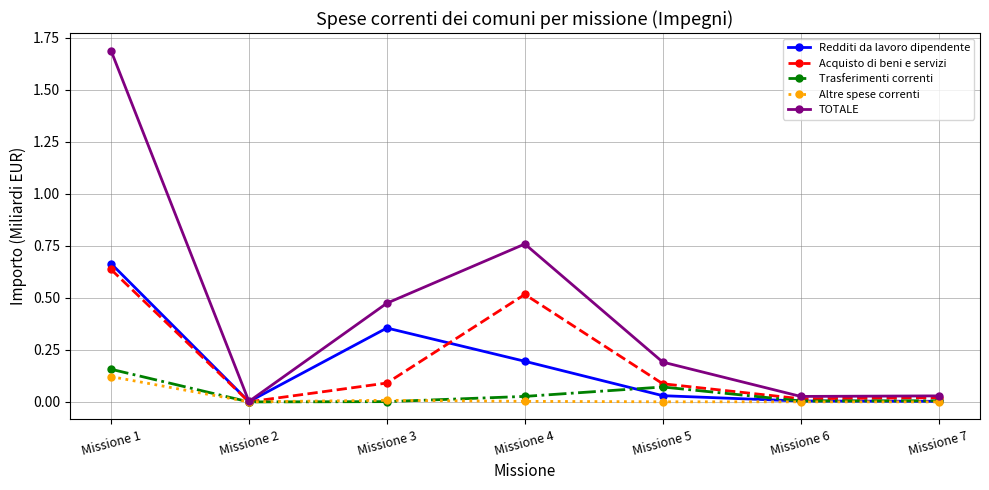

At which category is the sum across all series the highest?

Missione 1